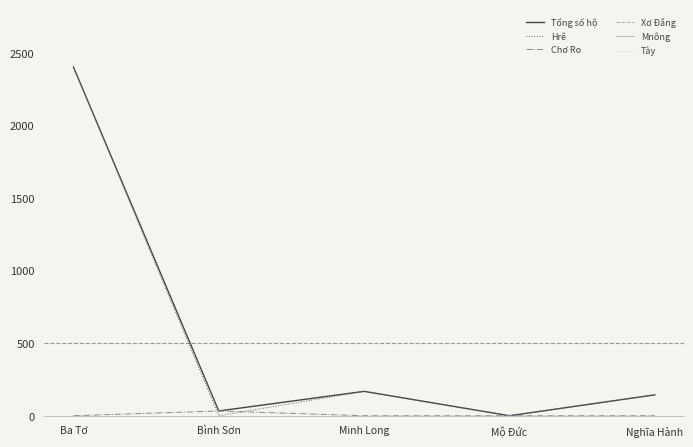

Does the chart display data point markers on the line(s)?

No